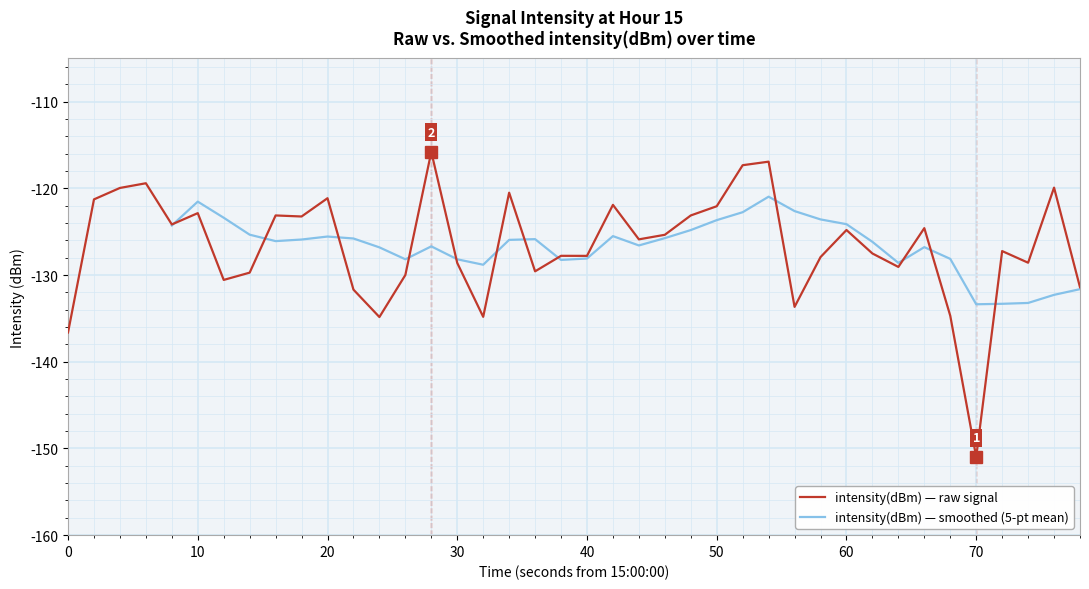

Is it true that intensity(dBm) — raw signal equals -45.8 at 10?

False